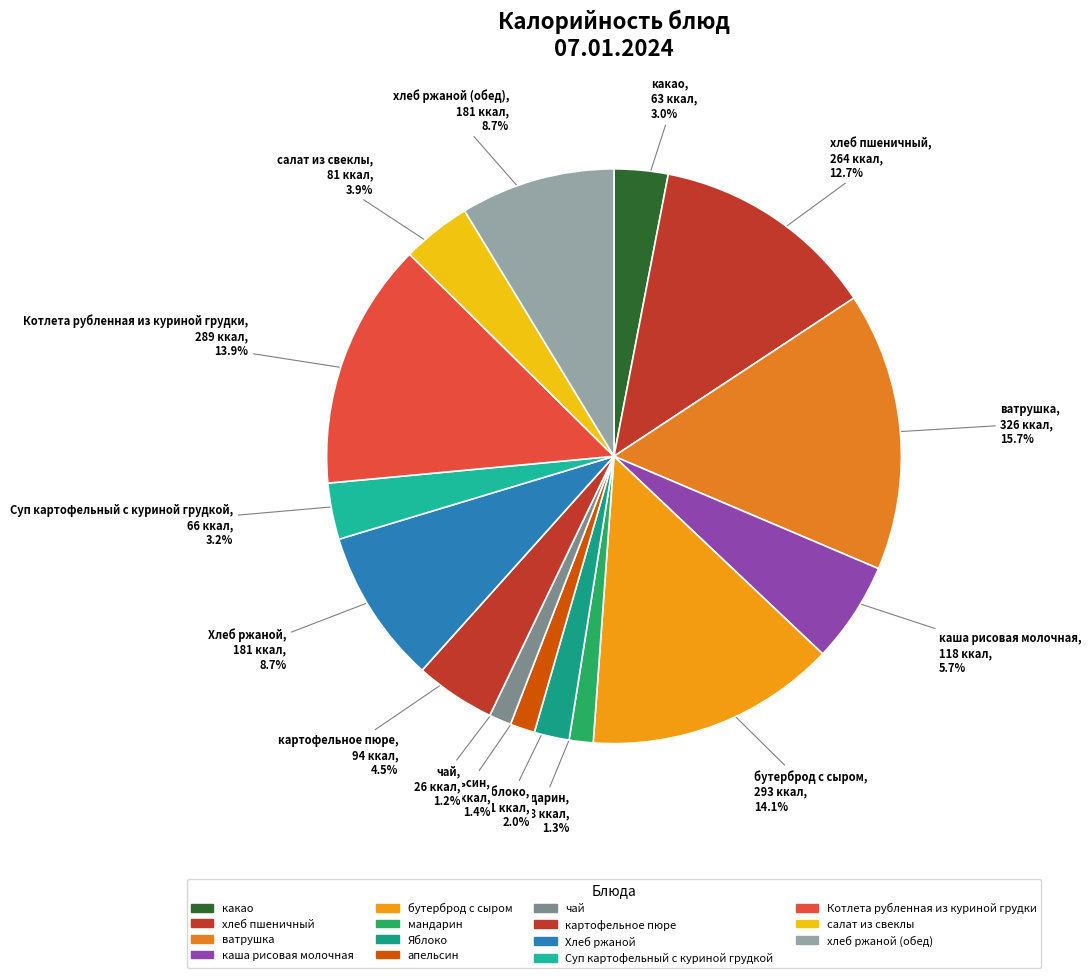

Which has a higher value, бутерброд с сыром or какао?

бутерброд с сыром